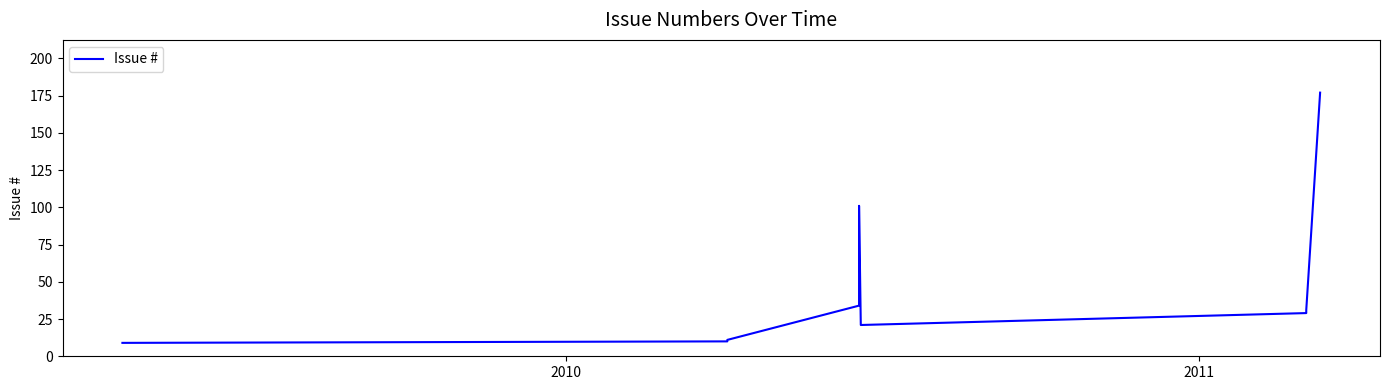

What is the minimum value shown in the chart?

9